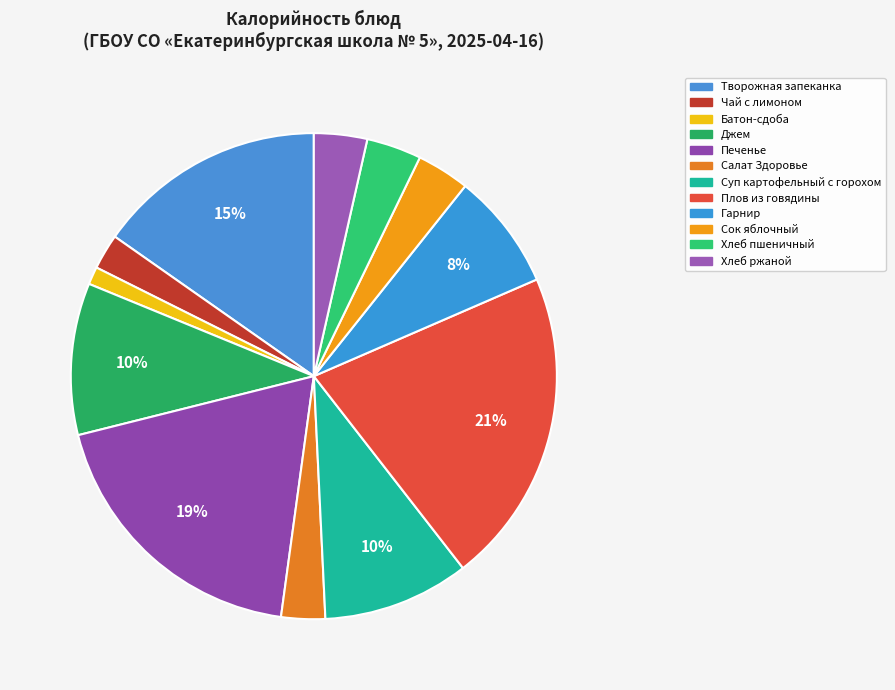

Does Плов из говядины represent more than half of the total?

No